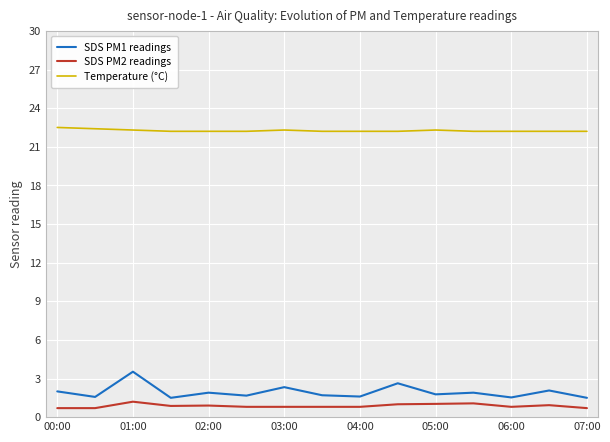

Which series has the largest range (max minus min)?

SDS PM1 readings